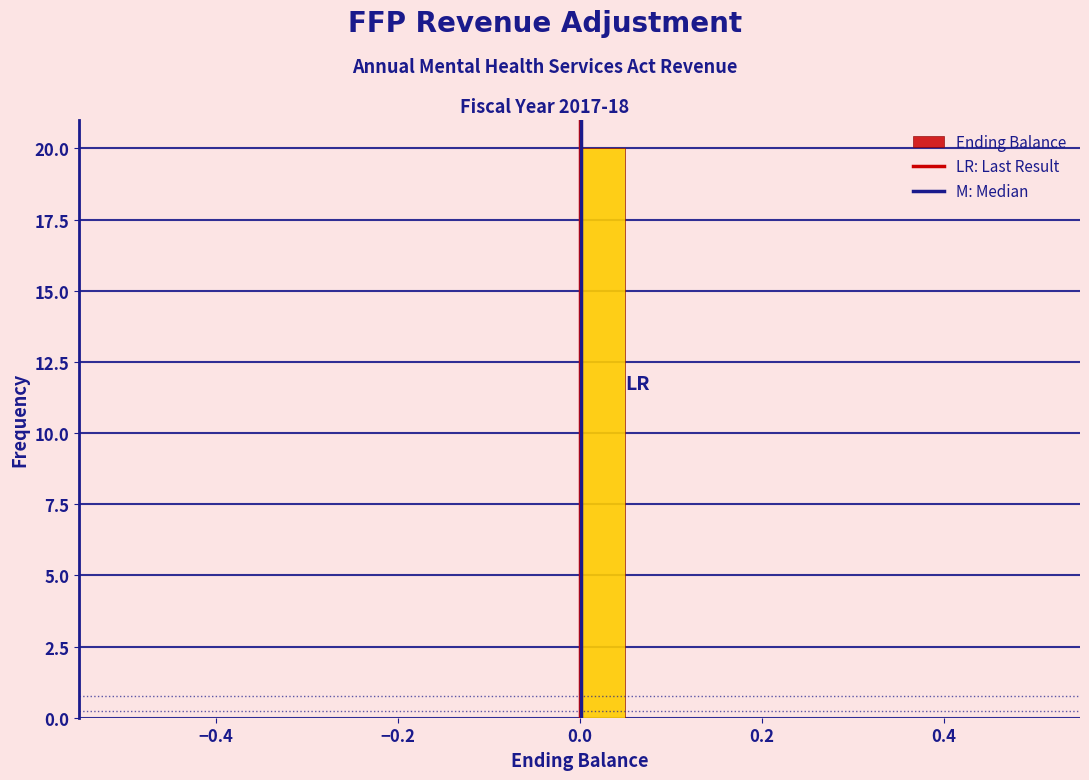

Read against the x-axis, roughly where is the centre of the tallest bar?

0.02